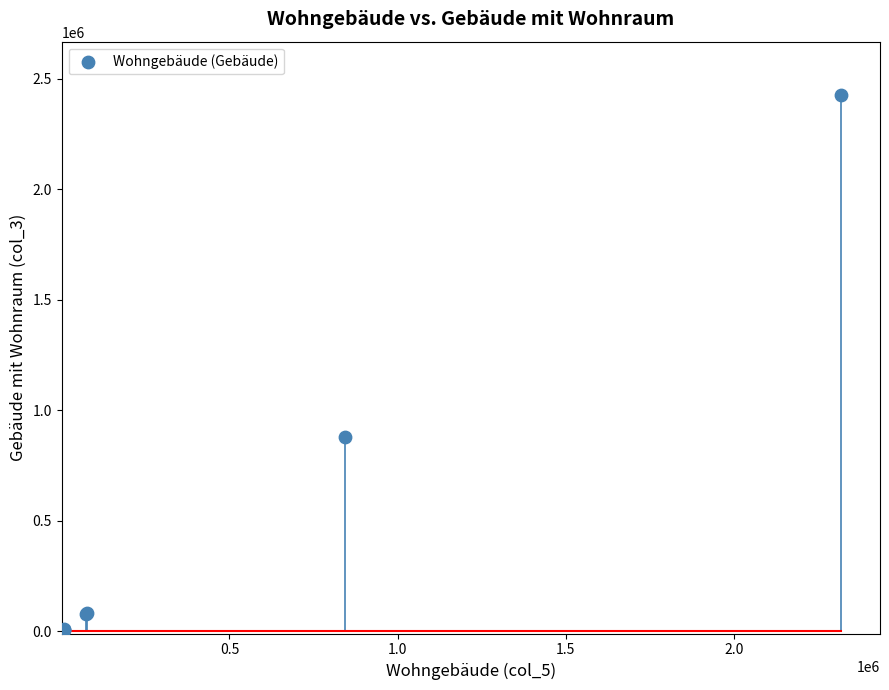

What Y value in the scatter plot is closest to 1213266?

879358